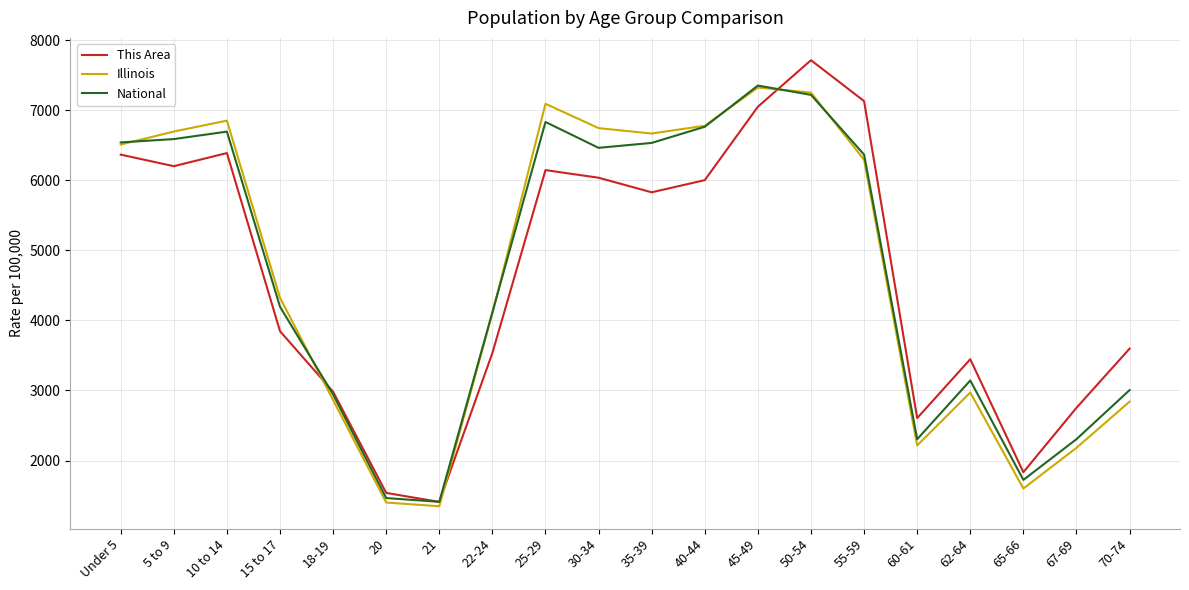

At 62-64, list the series in order from smallest to largest.

Illinois, National, This Area